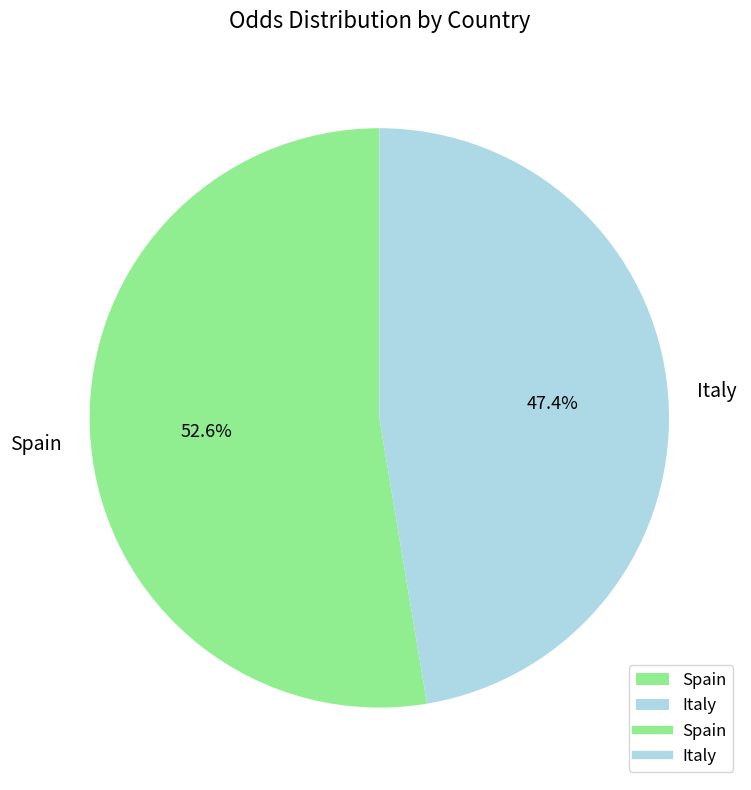

Rank the categories by value from lowest to highest.

Italy, Spain